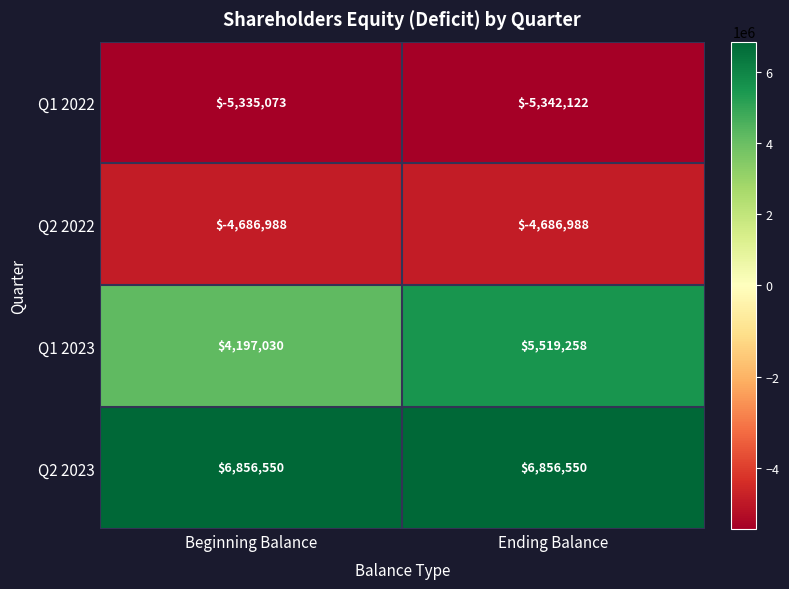

Reading left to right, extract all data points from this chart.

Q1 2022: -5335073	-5342122
Q2 2022: -4686988	-4686988
Q1 2023: 4197030	5519258
Q2 2023: 6856550	6856550